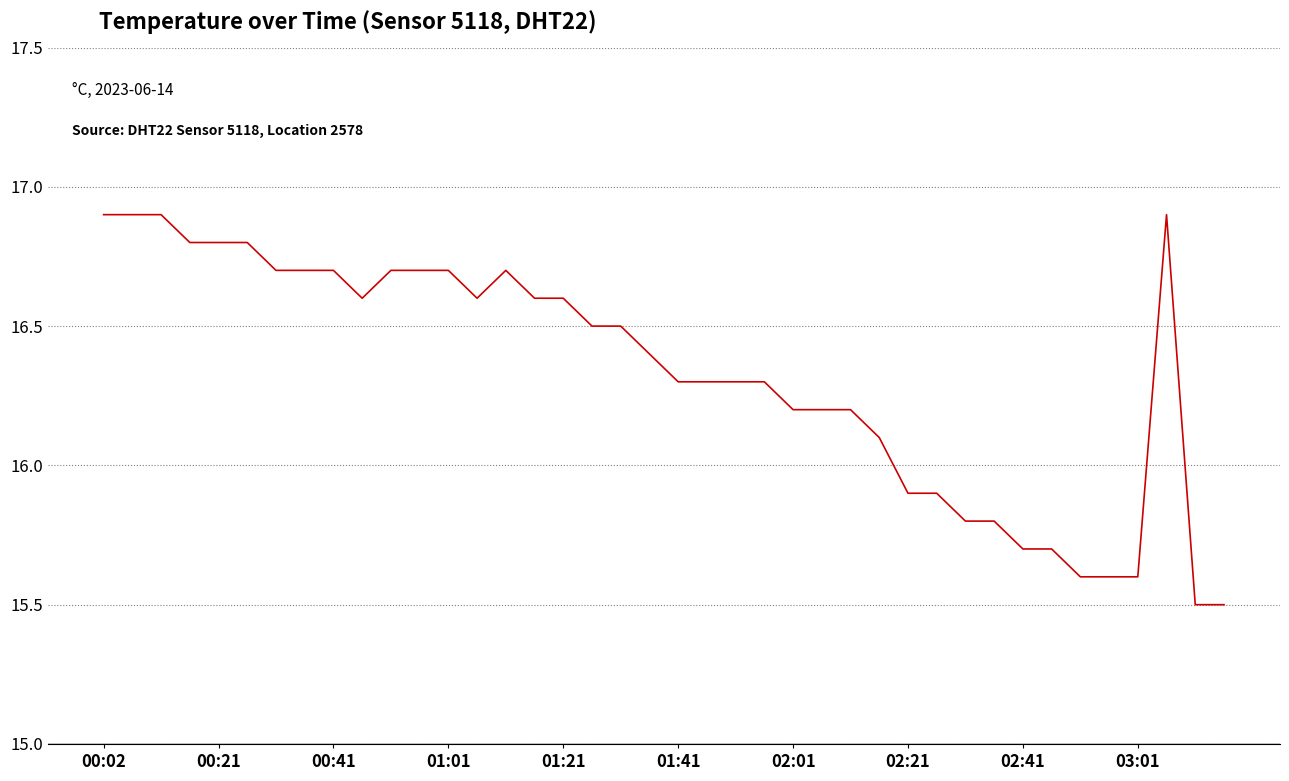

What is the difference between the maximum and minimum values?

1.4